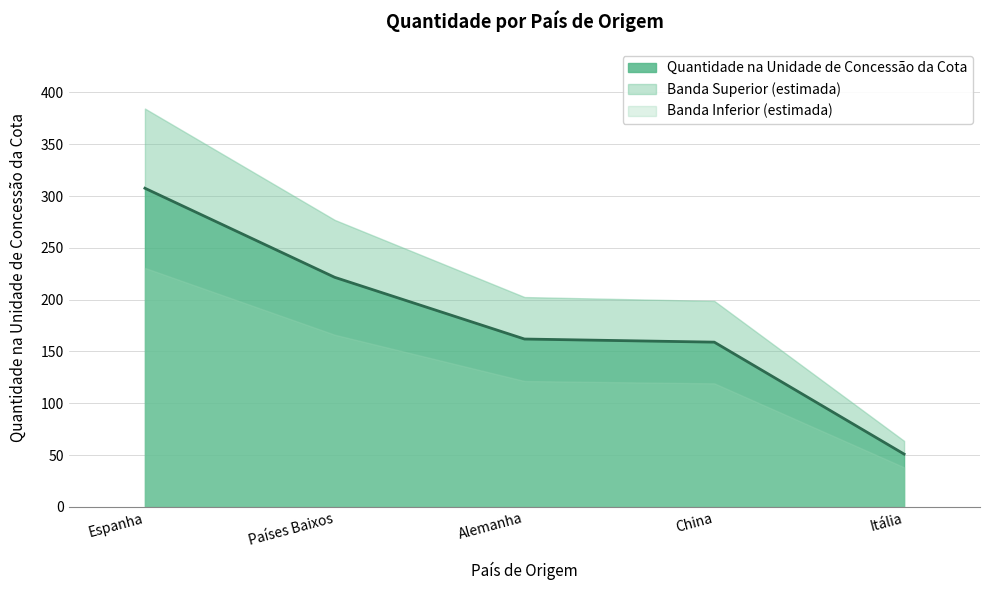

What is the sum of the values at Espanha and Países Baixos?

529.0